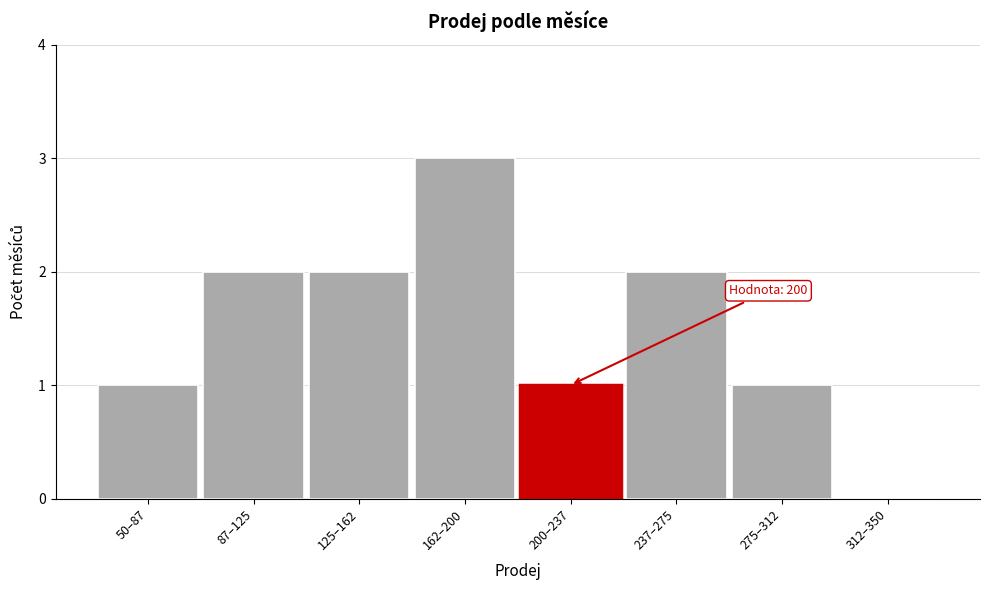

Reading left to right, what are all the values shown in this chart?

50–87=1	87–125=2	125–162=2	162–200=3	200–237=1	237–275=2	275–312=1	312–350=0